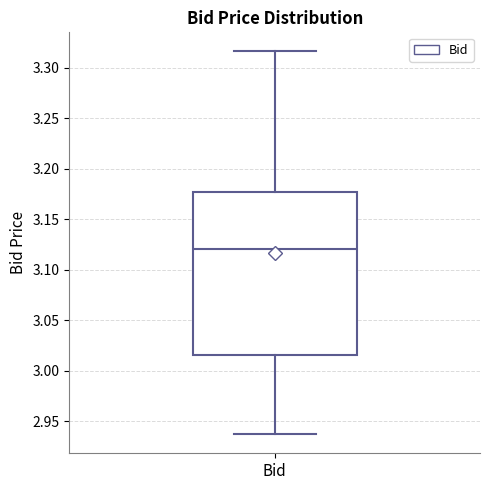

Read this box plot against the y-axis: the position of the median line, the range covered by the box, and the ends of both whiskers. The values are not printed on the chart, so give them approximately, as read against the axis.

median 3.120, box 3.015 to 3.175, whiskers 2.935 to 3.315